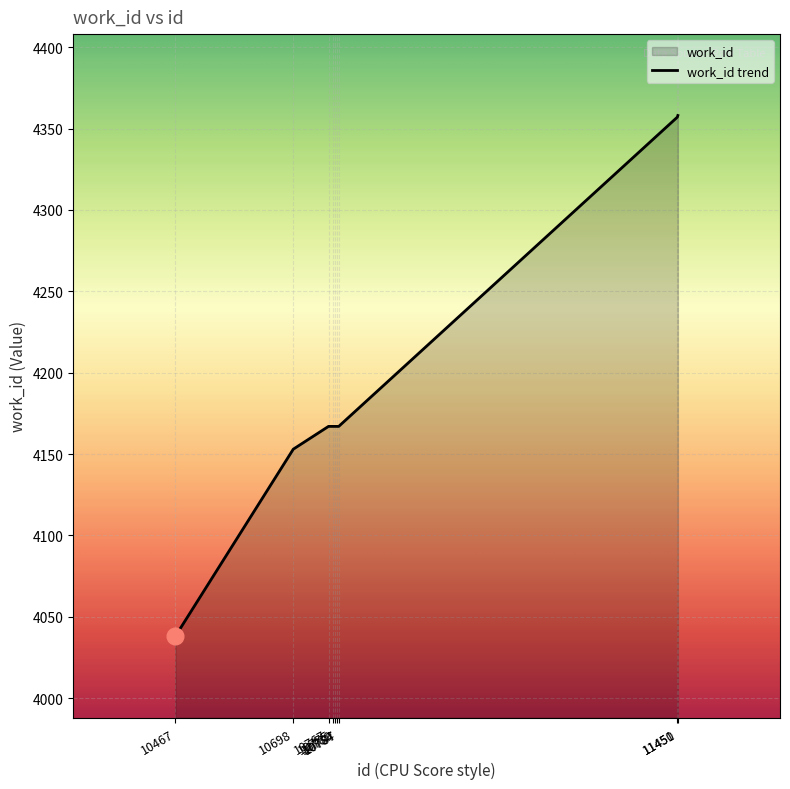

Reading right to left, what are all the values shown in this chart?

11451=4358	11450=4357	10787=4167	10784=4167	10780=4167	10775=4167	10767=4167	10698=4153	10467=4038